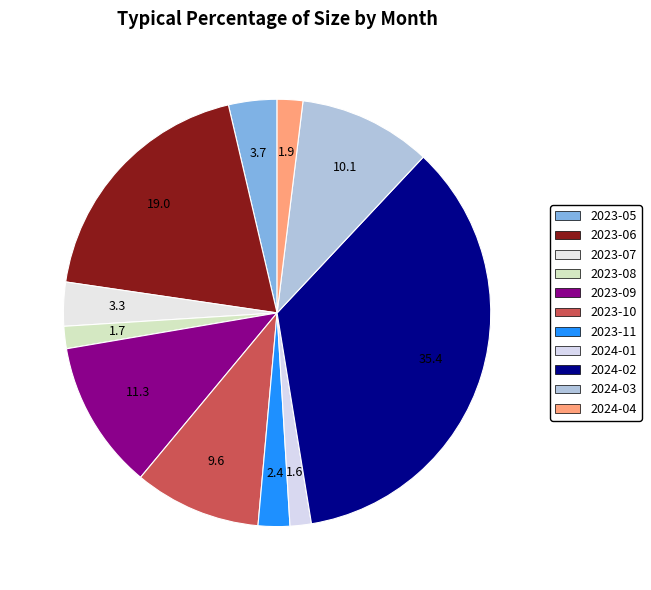

Does 2023-06 account for over 50% of the chart?

No